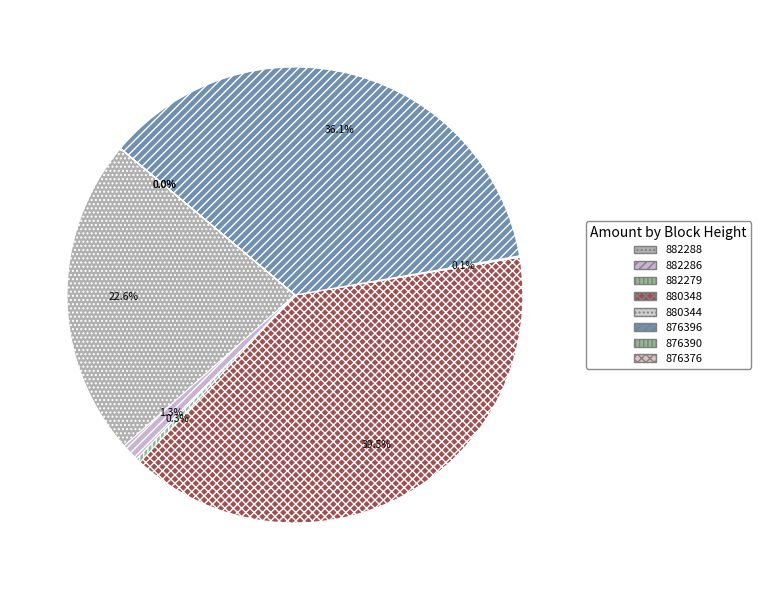

What percentage is NOT represented by 882288?

77.4%